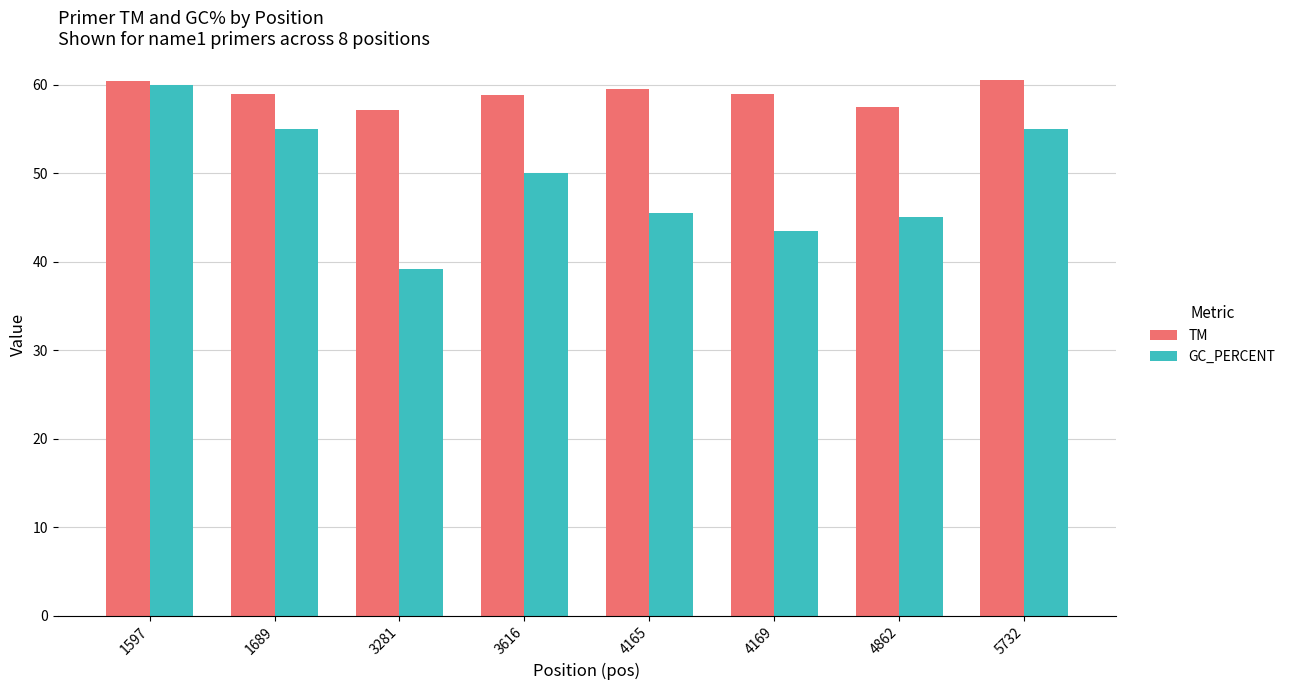

Count the TM values in the range 58 to 60.

4